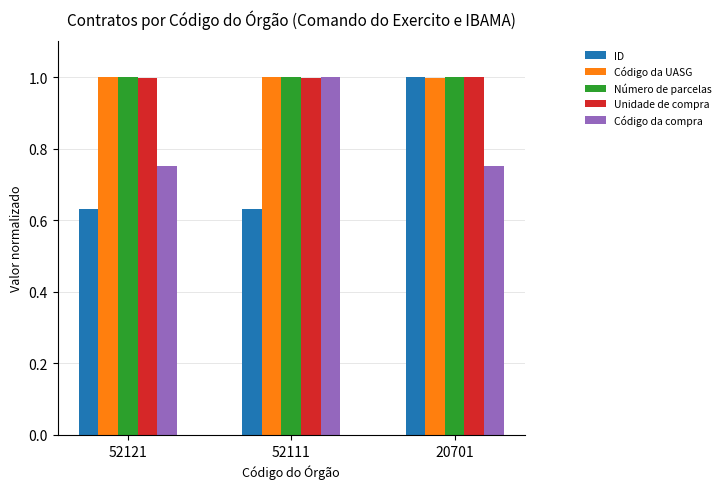

What is the greatest value displayed?

1.0